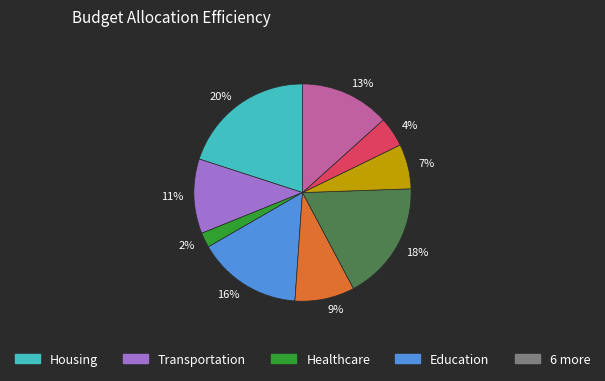

To the nearest percent, what is the difference between the largest and smallest slice percentages?

18%